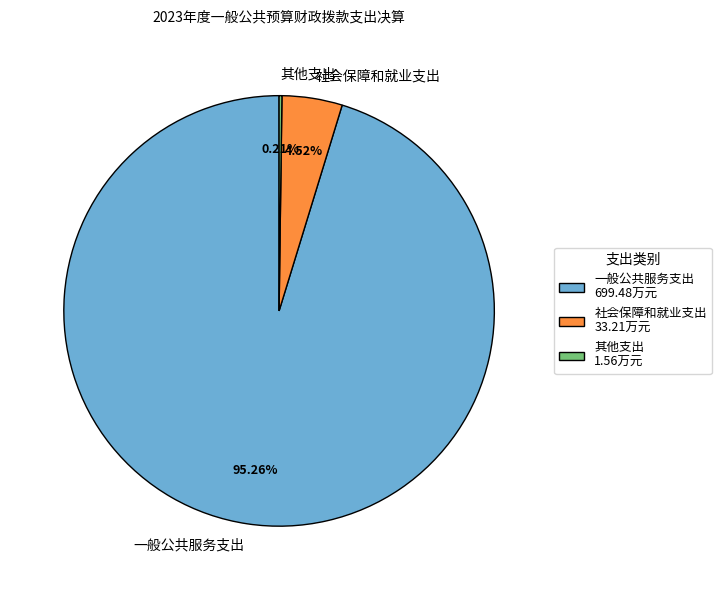

Is the sum of 社会保障和就业支出 and 一般公共服务支出 greater than half?

Yes